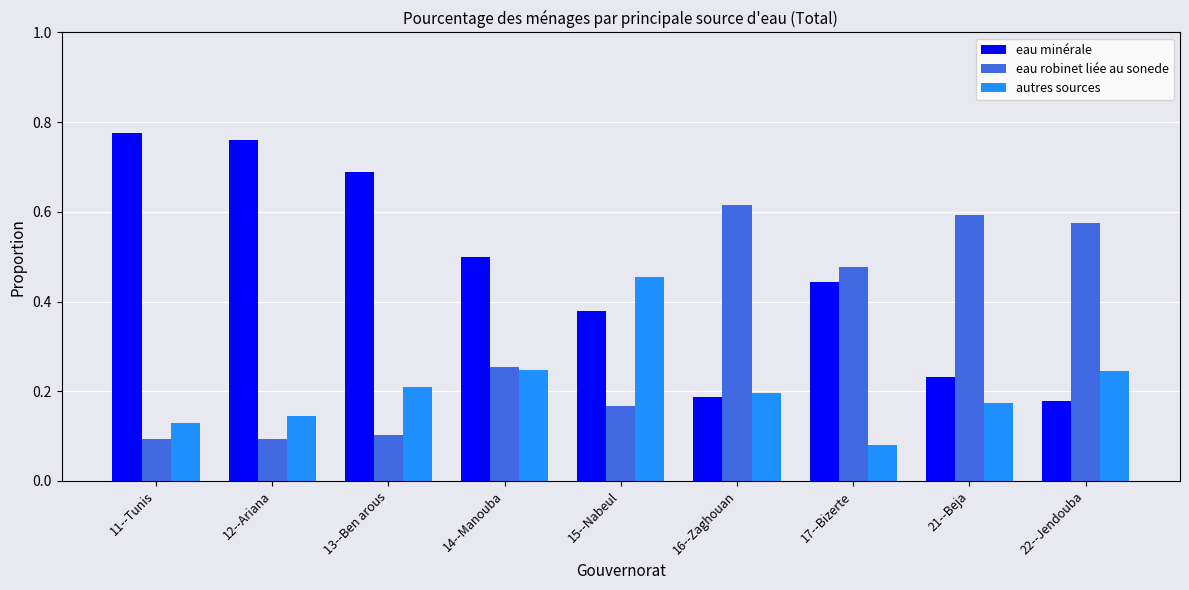

At which label does autres sources reach its peak?

15--Nabeul